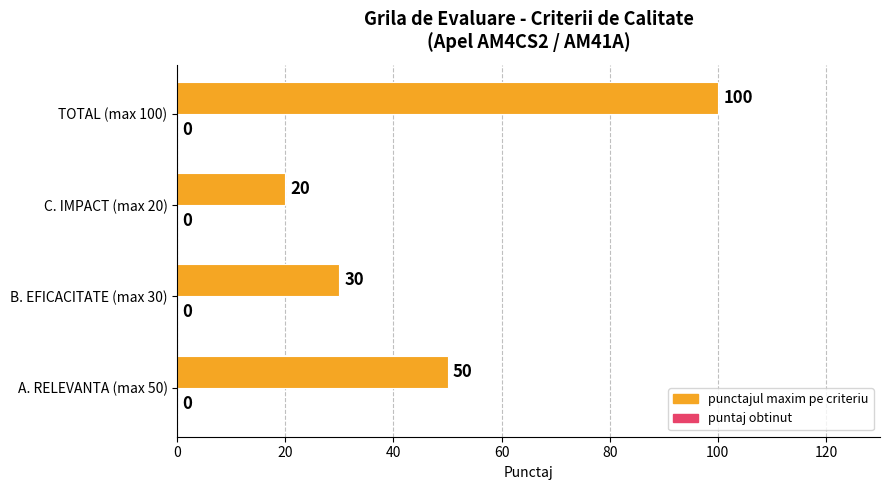

Reading bottom to top, what are all the values shown in this chart?

50	30	20	100